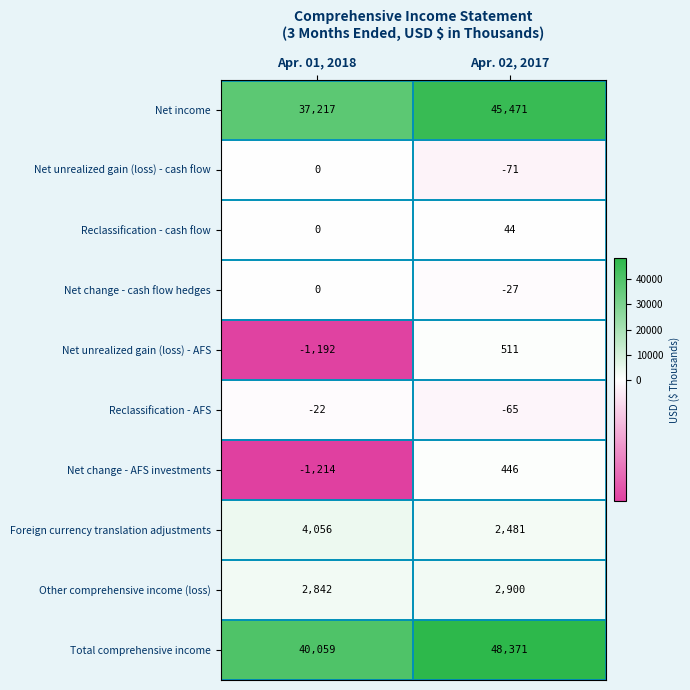

The Reclassification - cash flow series shows 68 at Apr. 02, 2017. True or false?

False